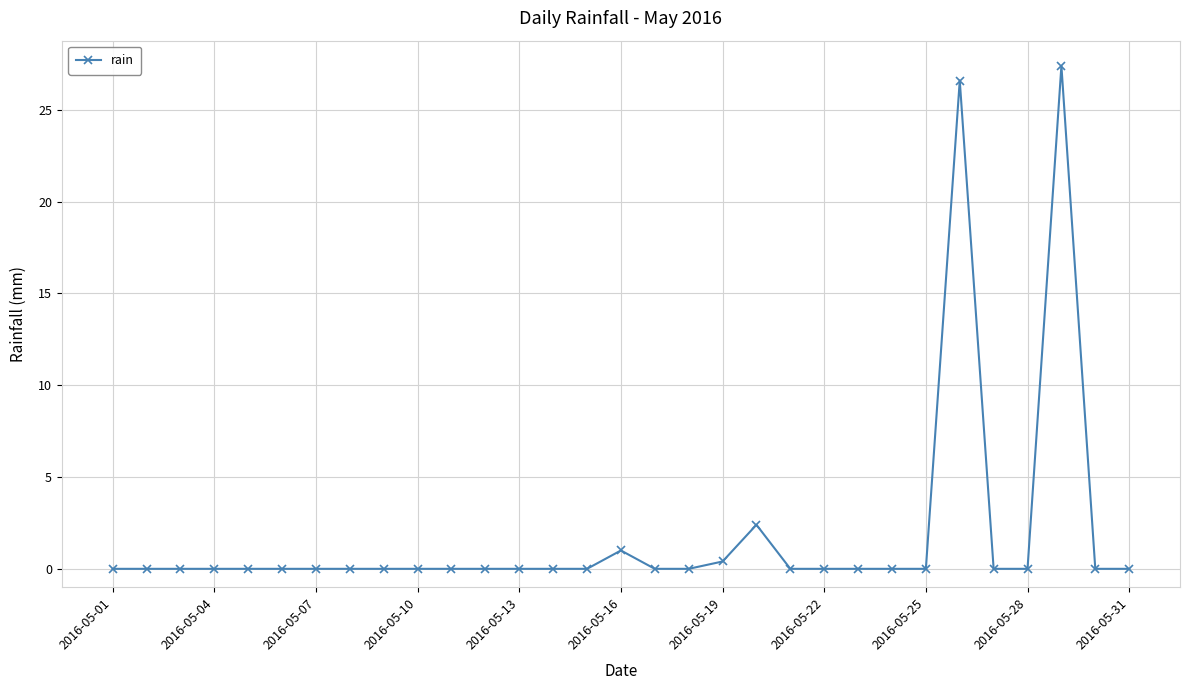

What is the value of the 29th point from the left?

27.4